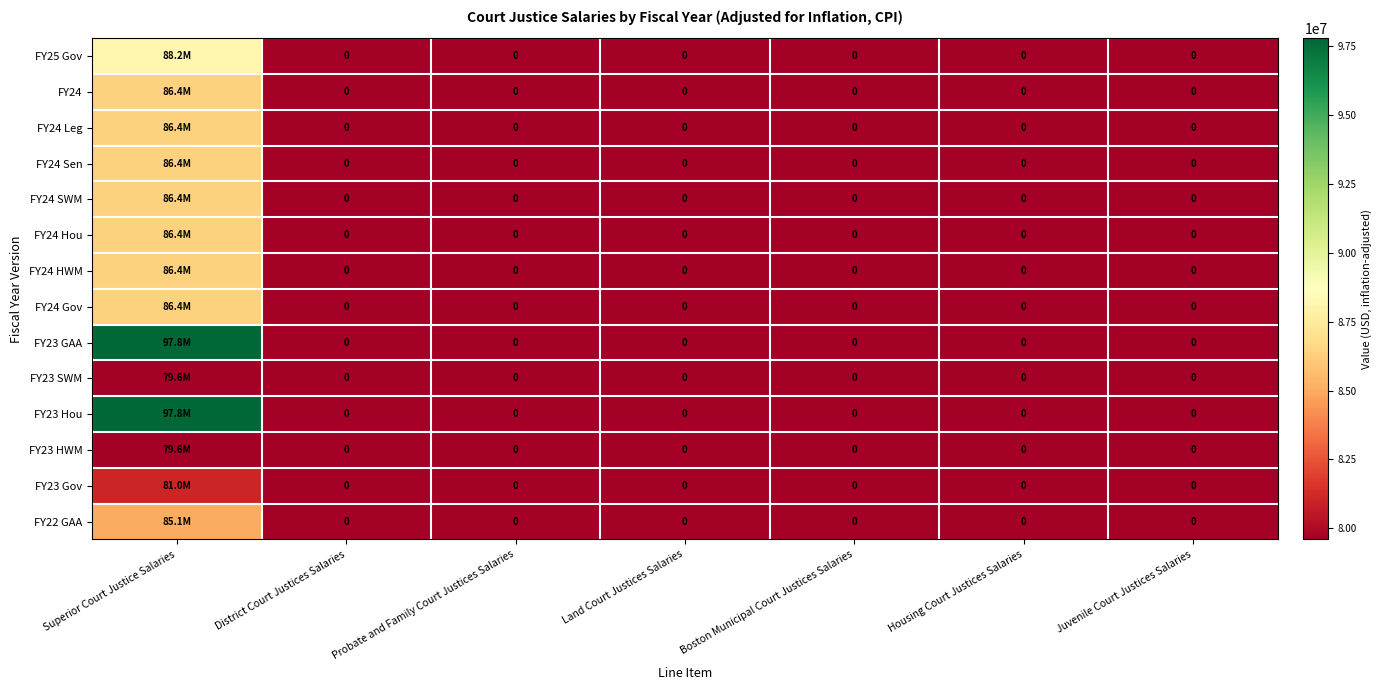

True or false: FY24 Leg has a value of 0 at Probate and Family Court Justices Salaries.

True